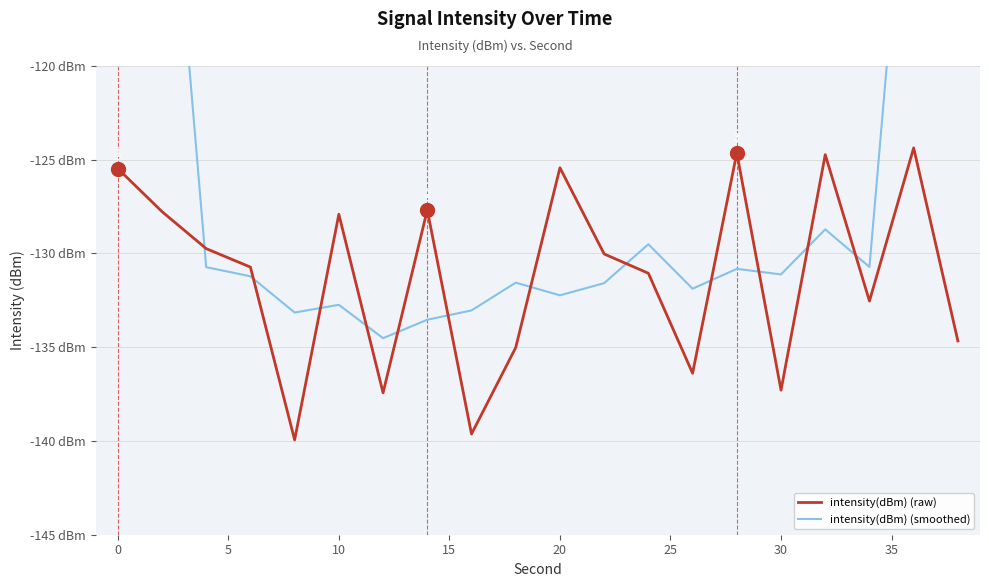

Reading left to right, list all the values displayed in this chart.

intensity(dBm) (raw): -125.5	-127.8	-129.7	-130.7	-139.9	-127.9	-137.4	-127.7	-139.6	-135.0	-125.4	-130.0	-131.1	-136.4	-124.6	-137.3	-124.7	-132.5	-124.4	-134.7
intensity(dBm) (smoothed): -76.6	-102.7	-130.7	-131.2	-133.1	-132.7	-134.5	-133.5	-133.0	-131.6	-132.2	-131.6	-129.5	-131.9	-130.8	-131.1	-128.7	-130.7	-103.3	-78.3